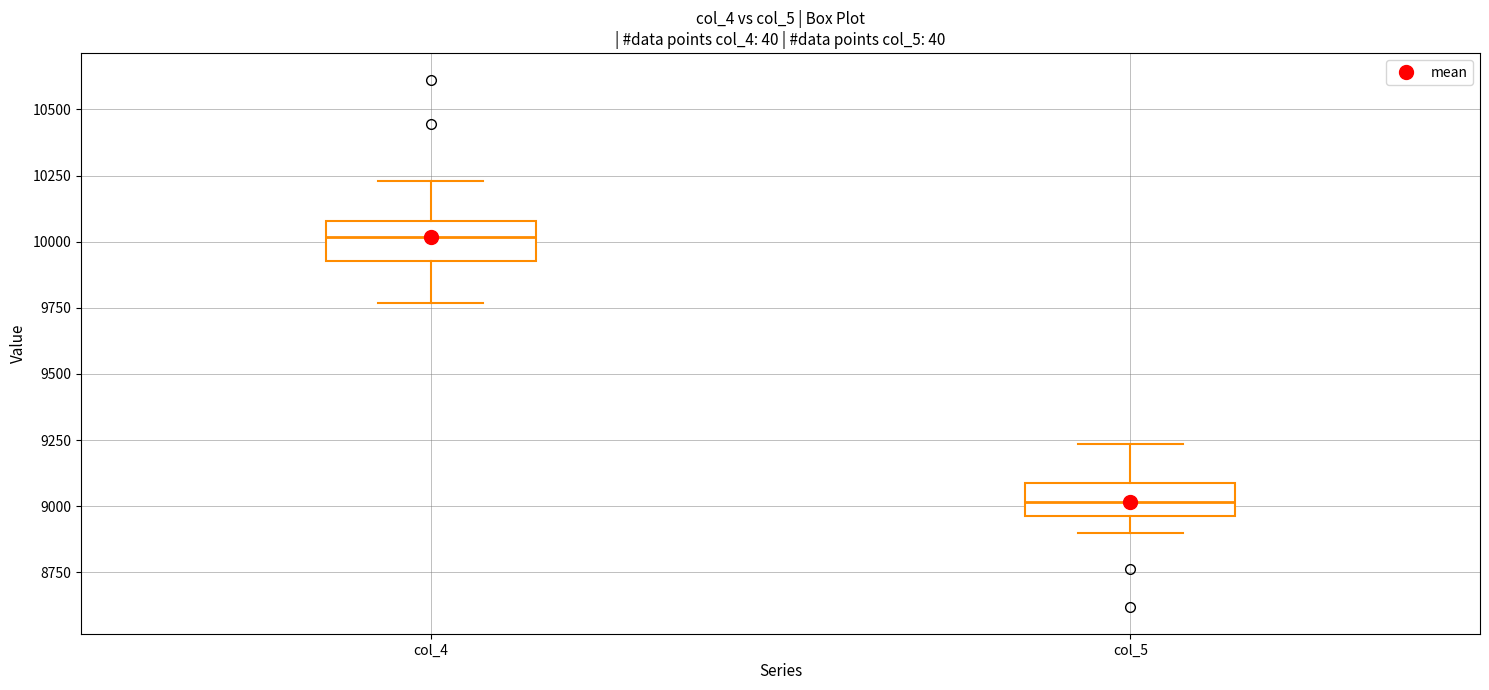

Reading left to right, read every box against the y-axis: the position of its median line, the range the box covers, and the ends of its whiskers. The values are not printed on the chart, so give them approximately, as read against the axis.

col_4: median 10000, box 9950 to 10100, whiskers 9750 to 10250
col_5: median 9000, box 8950 to 9100, whiskers 8900 to 9250